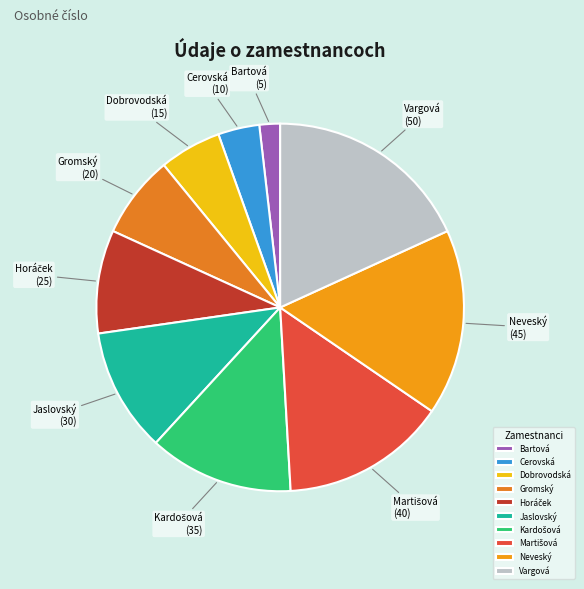

Is it true that Neveský is 3% of the pie?

False